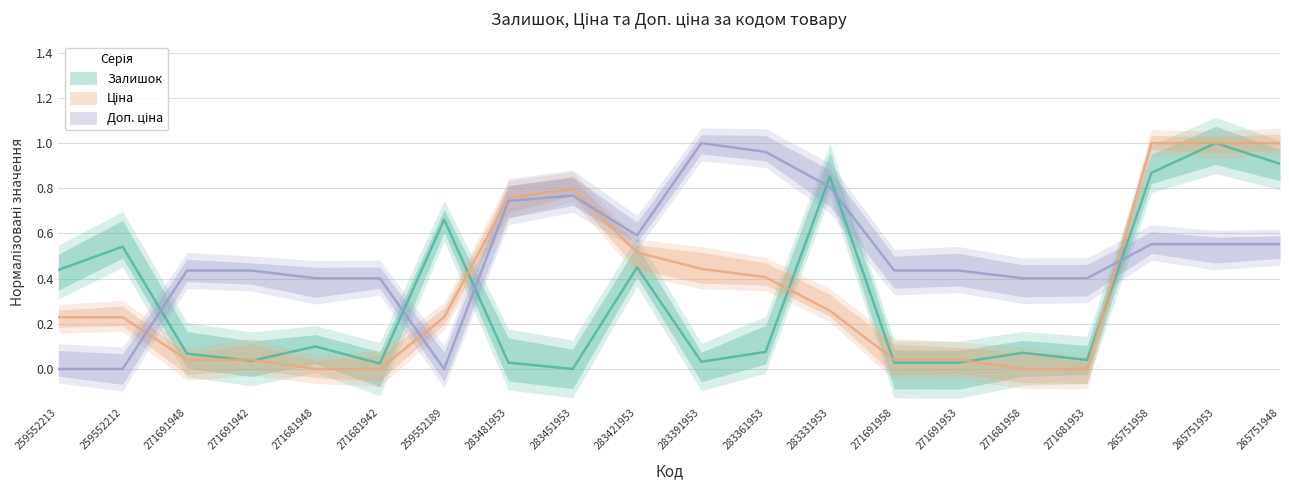

What is the label of the 7th point from the right?

271691958